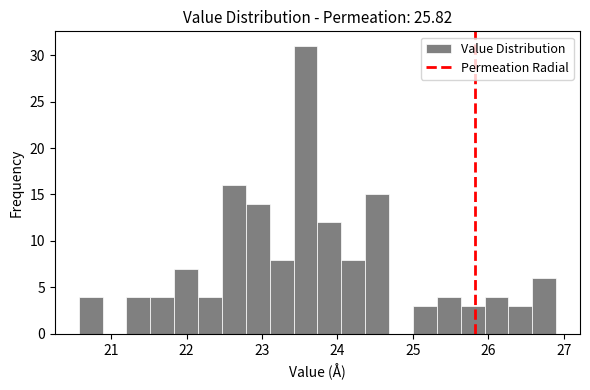

Around what value on the x-axis is the tallest bar? Give the approximate position of its centre, as read against the axis.

23.6